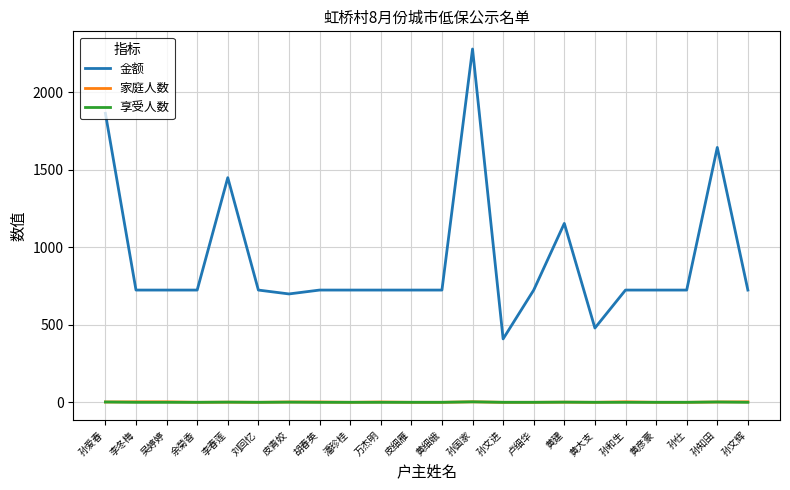

What is the smallest value displayed?

1